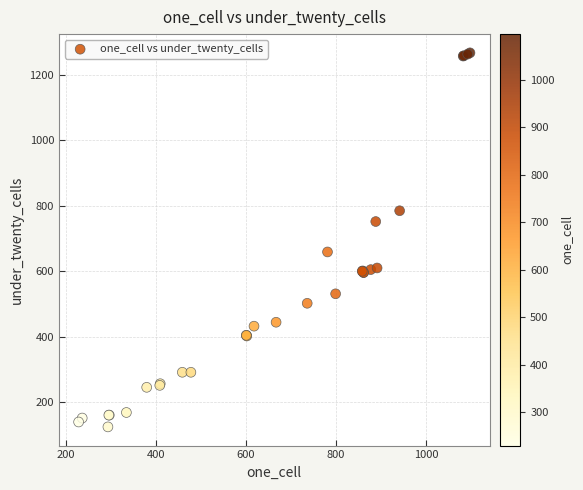

What Y value in the scatter plot is closest to 696?

659